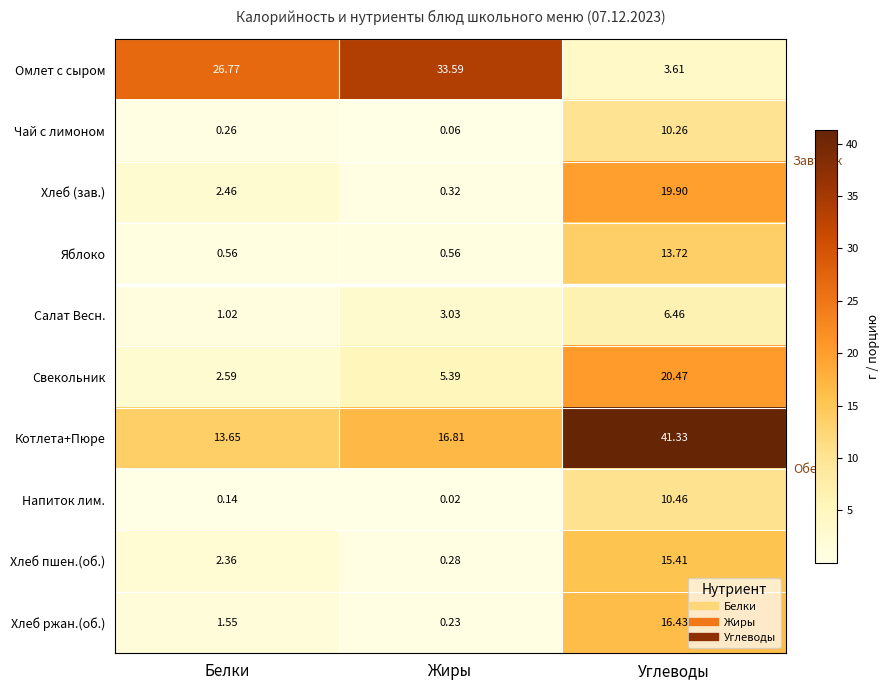

How many series are shown in this chart?

10